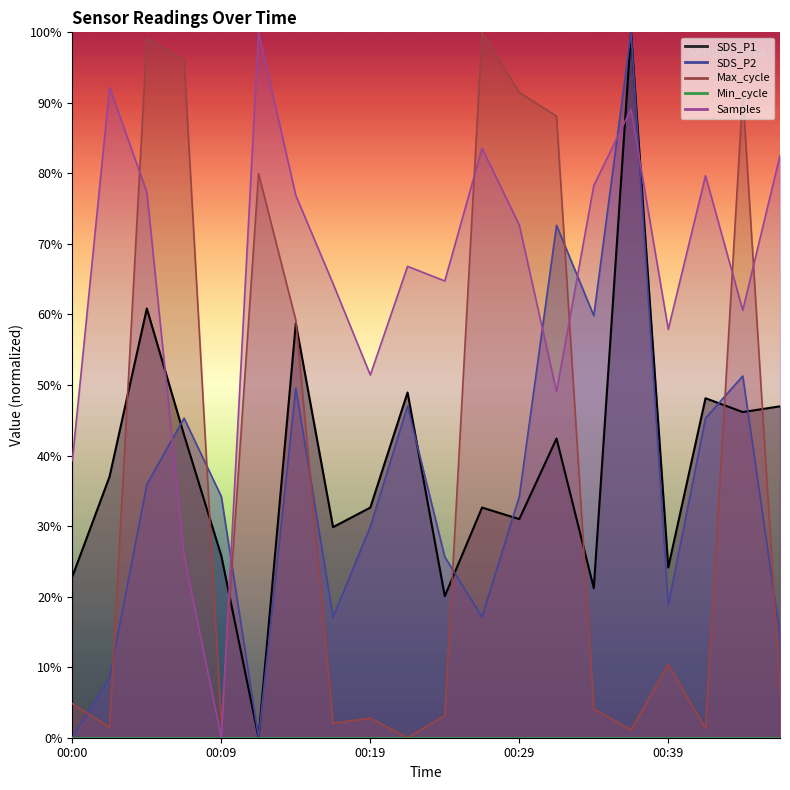

What is the difference between the second highest and minimum values in the SDS_P2 series?

72.6